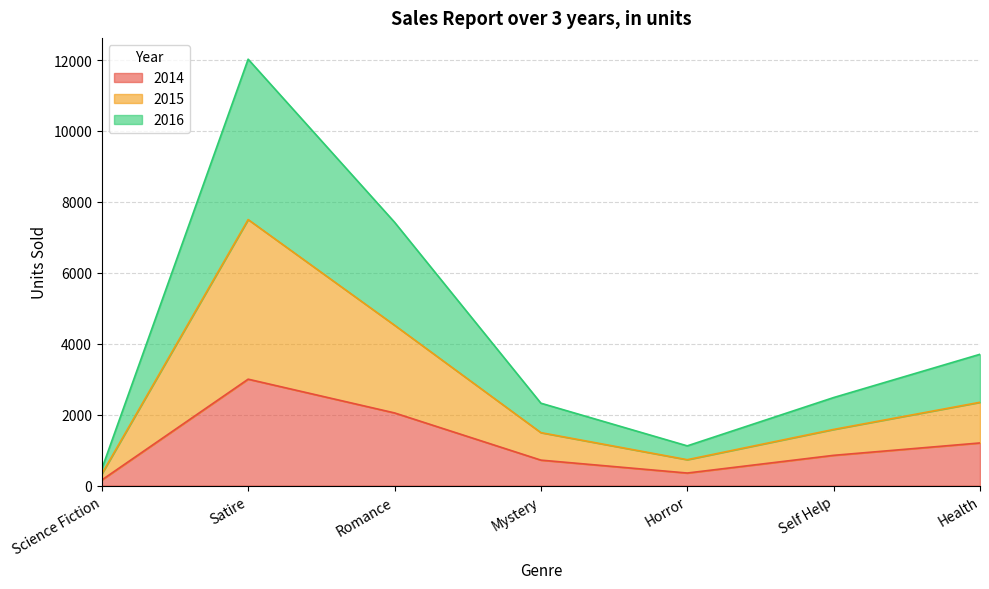

How many series are shown in this chart?

3